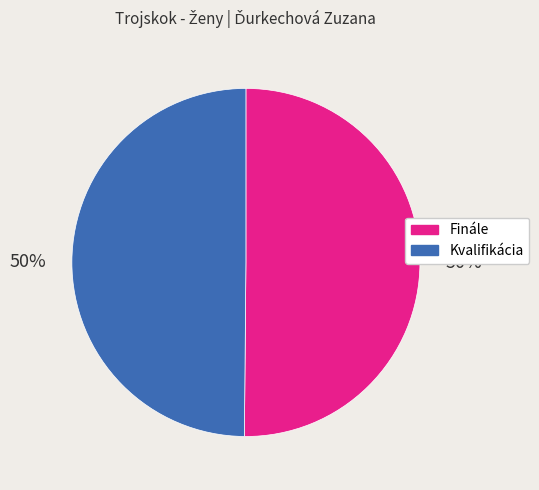

Do Finále and Kvalifikácia together represent more than half of the pie?

Yes